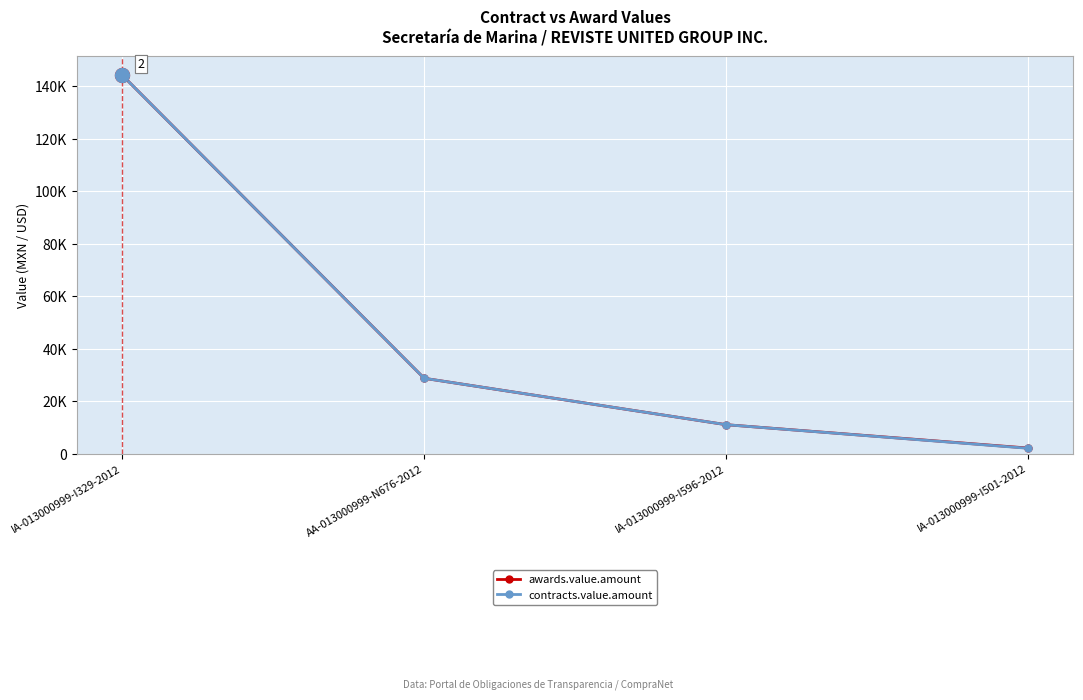

Is this an area chart (filled region under the line)?

No